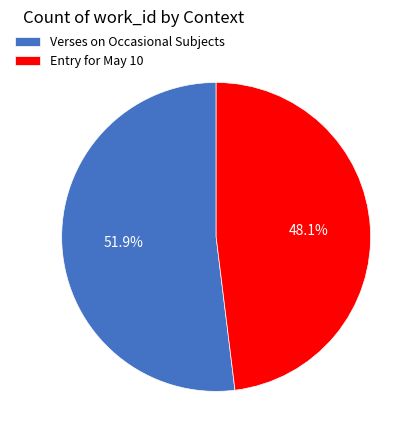

To the nearest percent, what is the average slice percentage?

50%